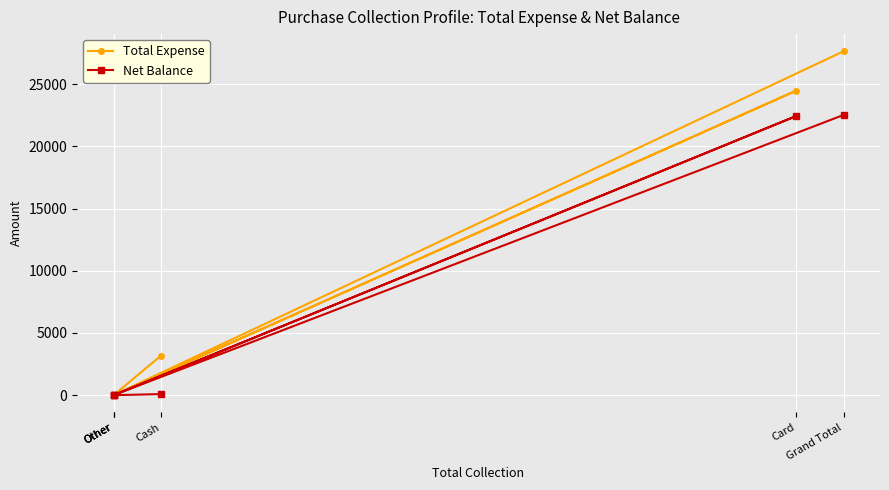

What is the total value across all series at Grand Total?

50161